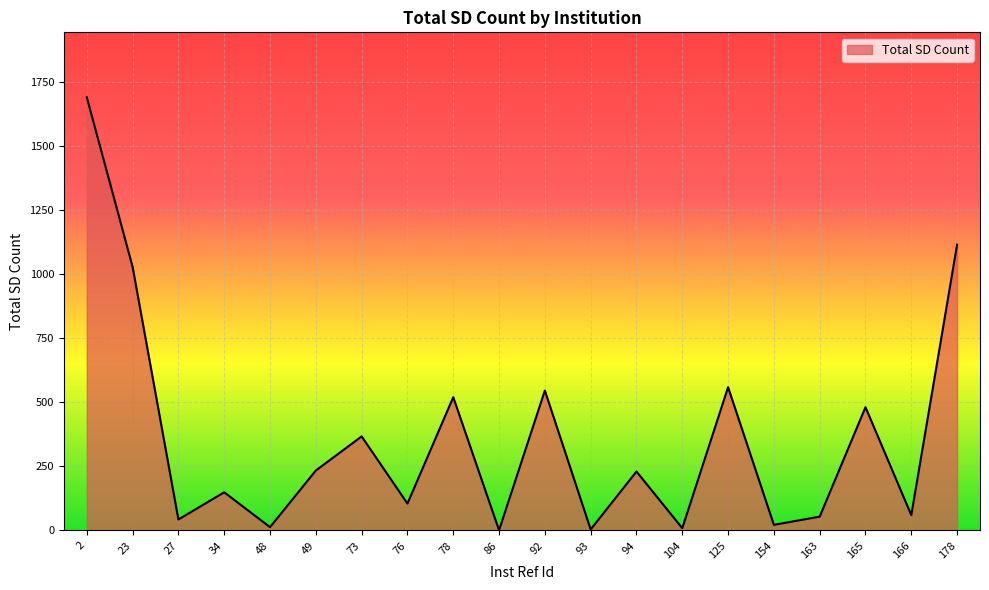

Is it true that the value at 76 is 105?

True